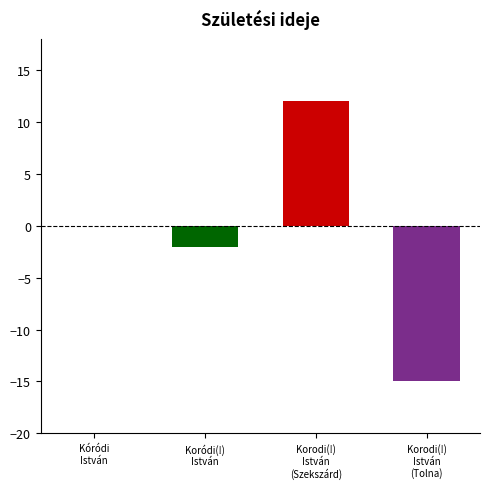

What is the sum of all values?

-5